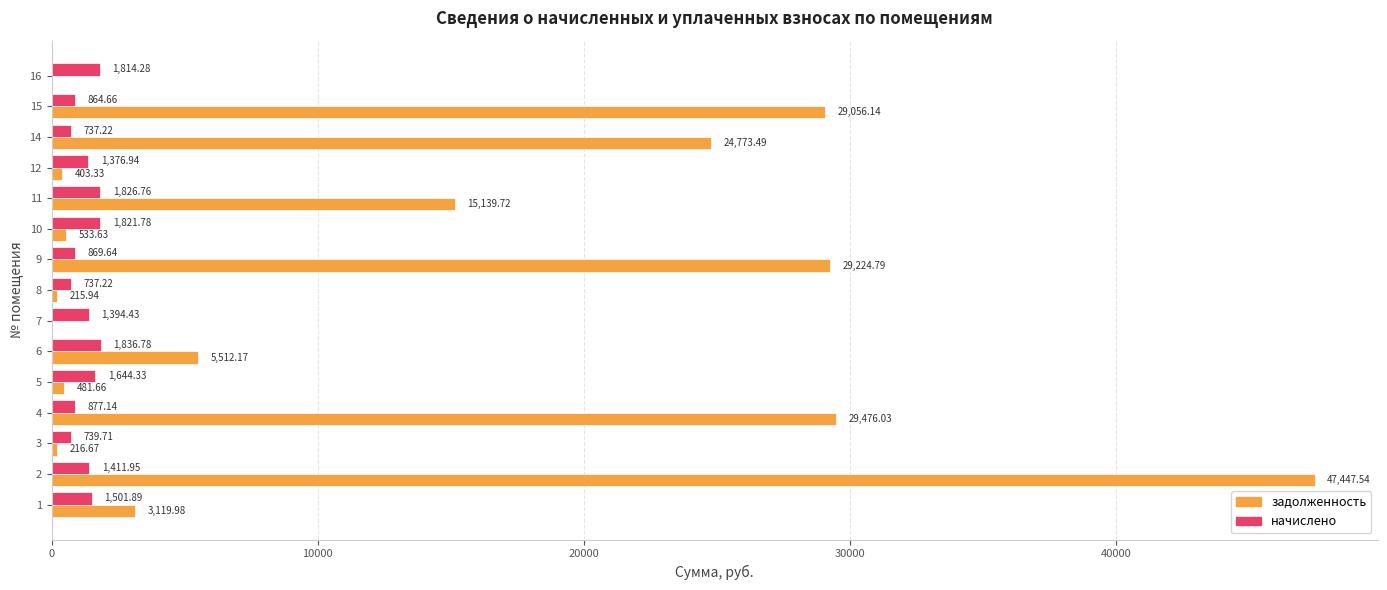

What is the sum of the задолженность values at 14 and 3?

24990.2